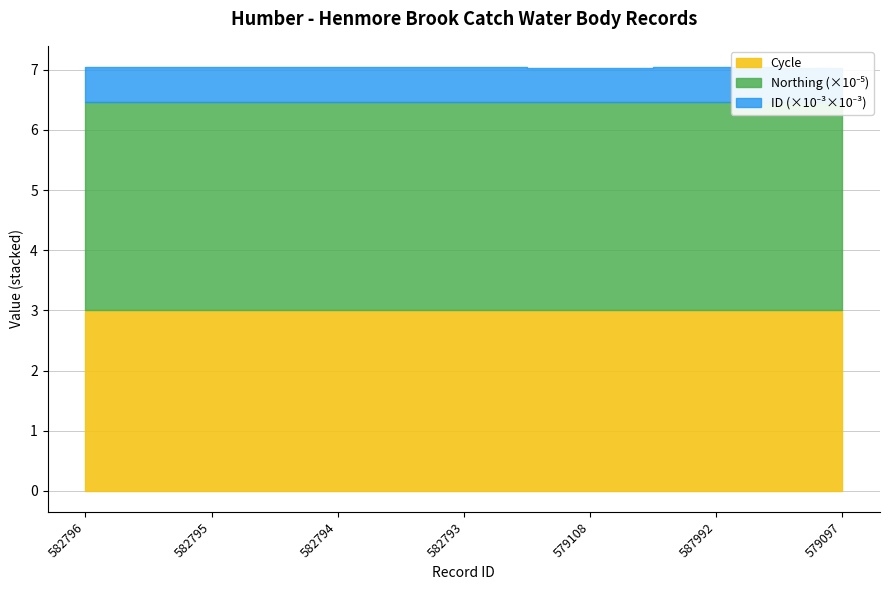

True or false: Cycle and ID_scaled intersect in this chart.

False